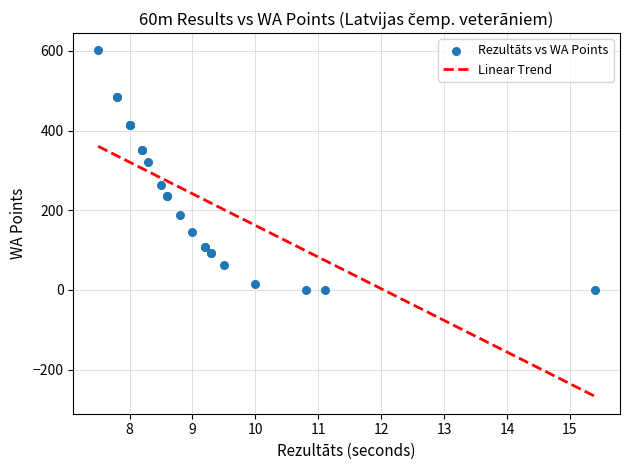

What Y value in the scatter plot is closest to 300?

320